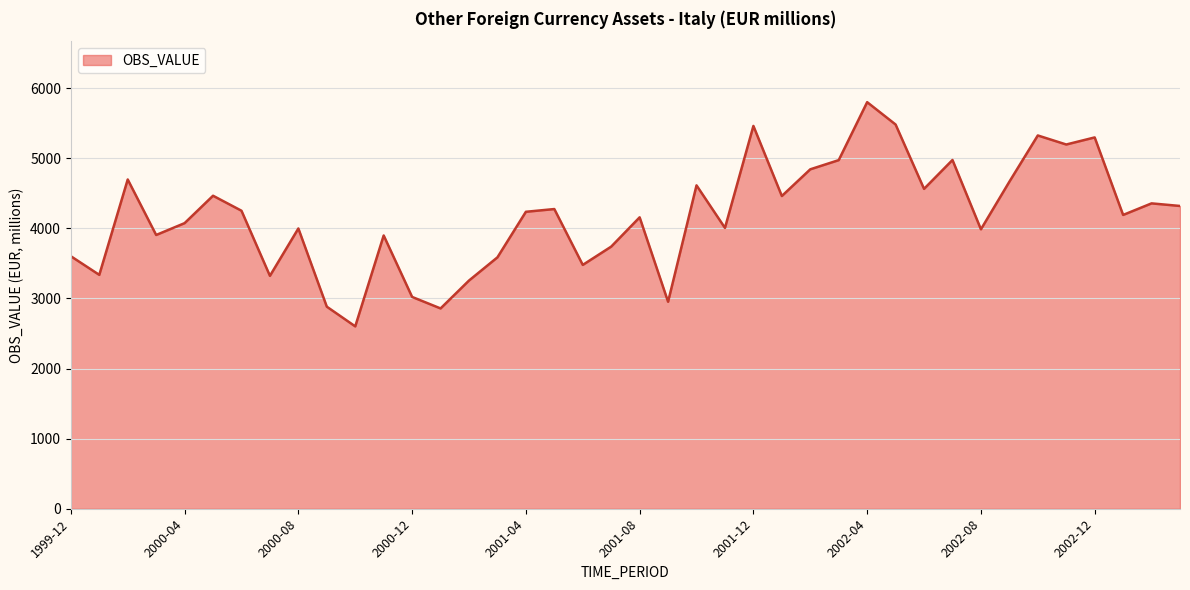

What is the difference between the maximum and minimum values?

3199